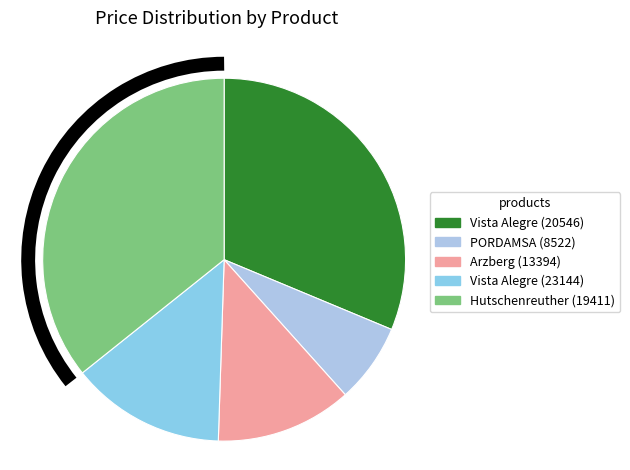

How many slices are in this pie chart?

5